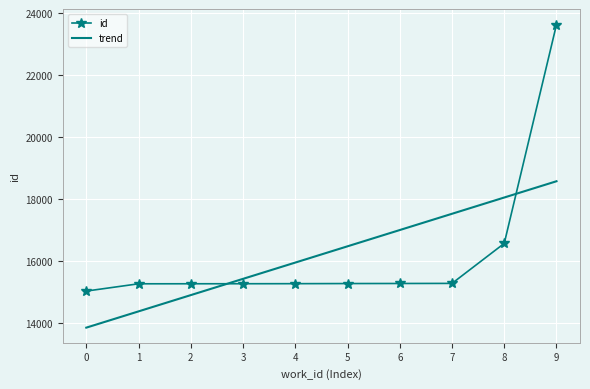

List the series in order of their peak value, highest first.

id, trend